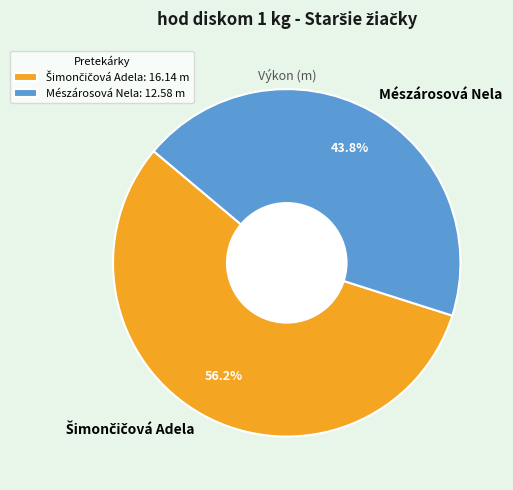

What percentage is NOT represented by Mészárosová Nela?

56.2%